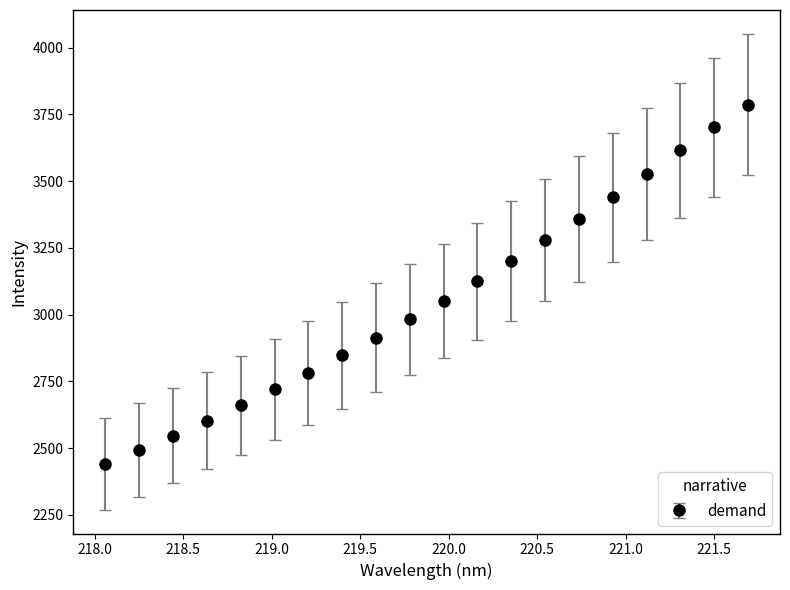

True or false: the data has more than 2 interior local peaks.

False